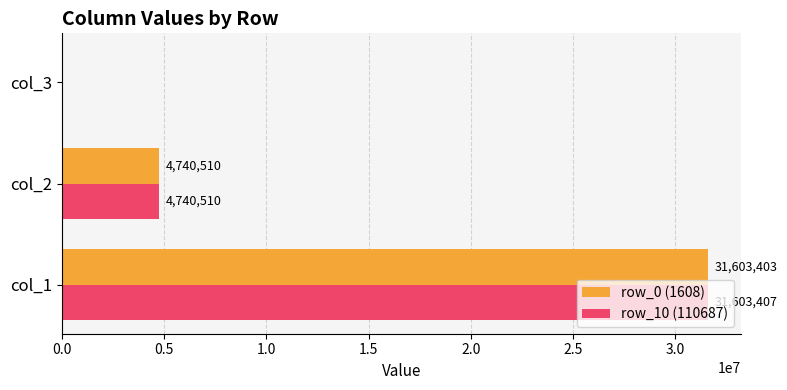

How many positive values does the row_0 (1608) series have?

2